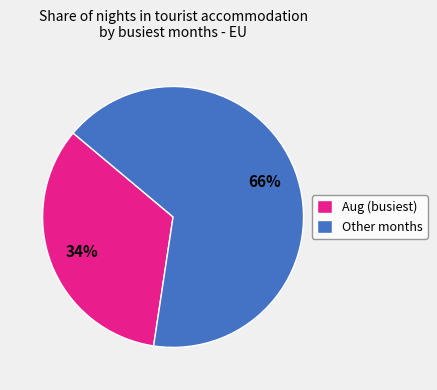

Which slice is the smallest?

Aug (busiest)